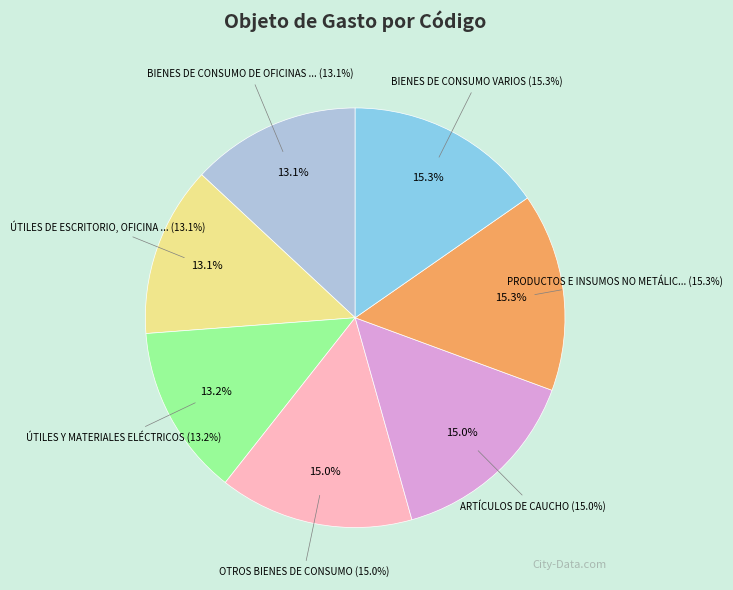

The BIENES DE CONSUMO VARIOS slice represents 1% of the pie. True or false?

False